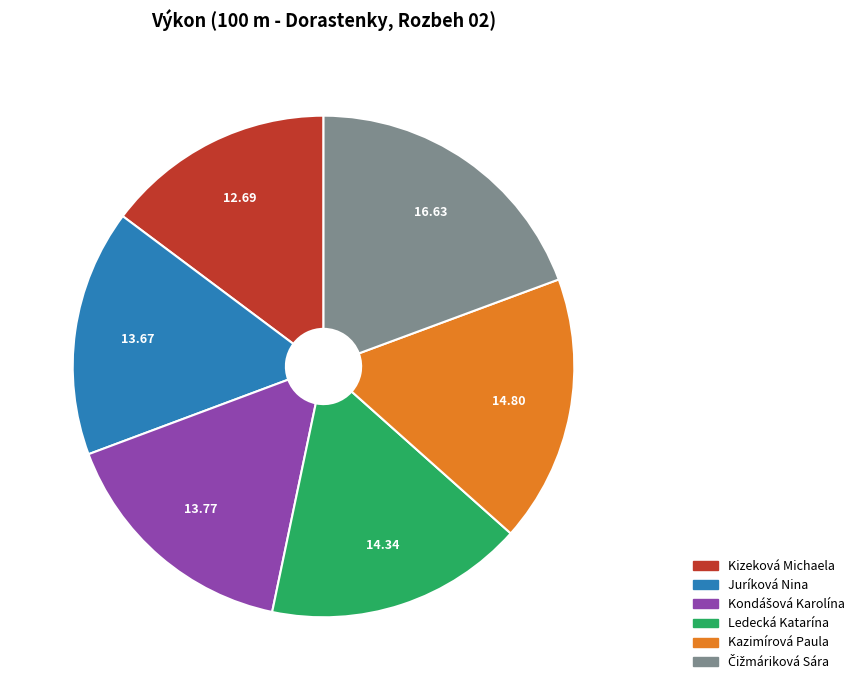

Approximately how many times larger is the value at Kazimírová Paula compared to Kizeková Michaela?

1.2